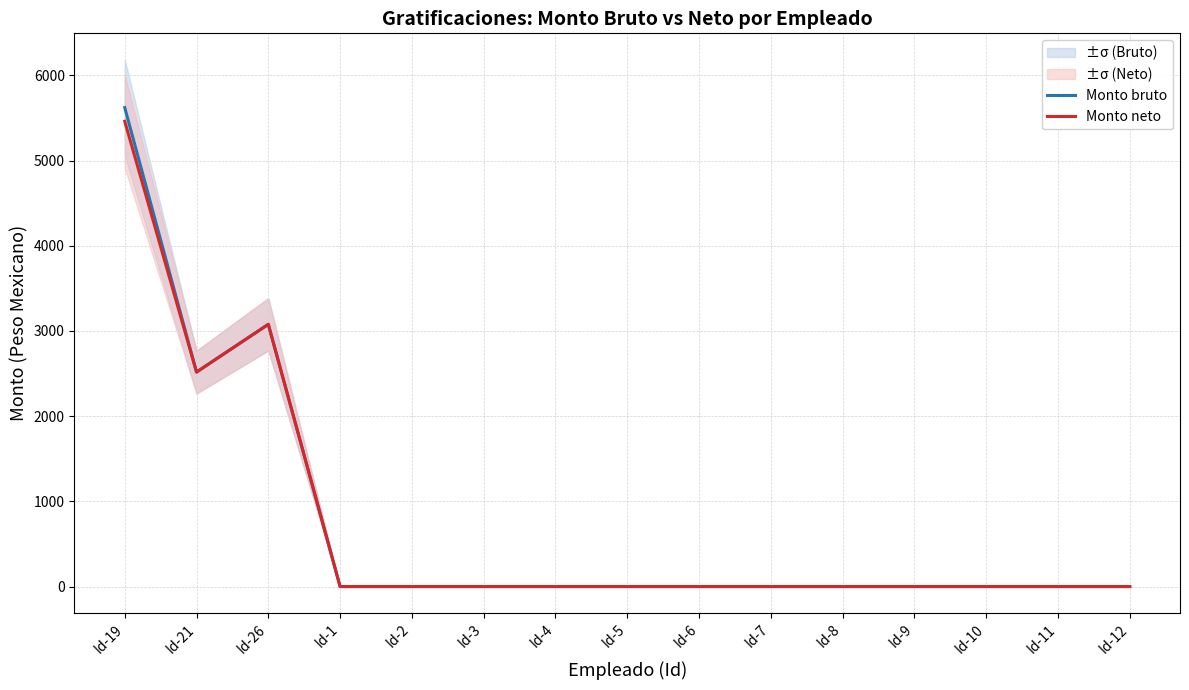

The Monto neto series shows -2106.8 at Id-3. True or false?

False